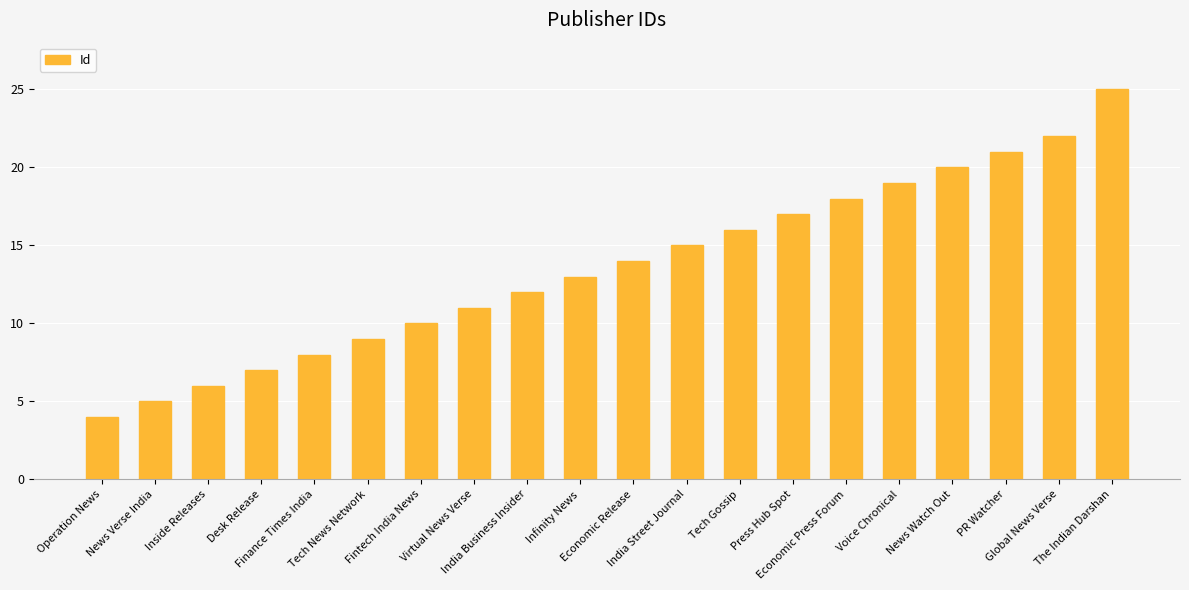

Reading left to right, what are all the values shown in this chart?

Operation News=4	News Verse India=5	Inside Releases=6	Desk Release=7	Finance Times India=8	Tech News Network=9	Fintech India News=10	Virtual News Verse=11	India Business Insider=12	Infinity News=13	Economic Release=14	India Street Journal=15	Tech Gossip=16	Press Hub Spot=17	Economic Press Forum=18	Voice Chronical=19	News Watch Out=20	PR Watcher=21	Global News Verse=22	The Indian Darshan=25